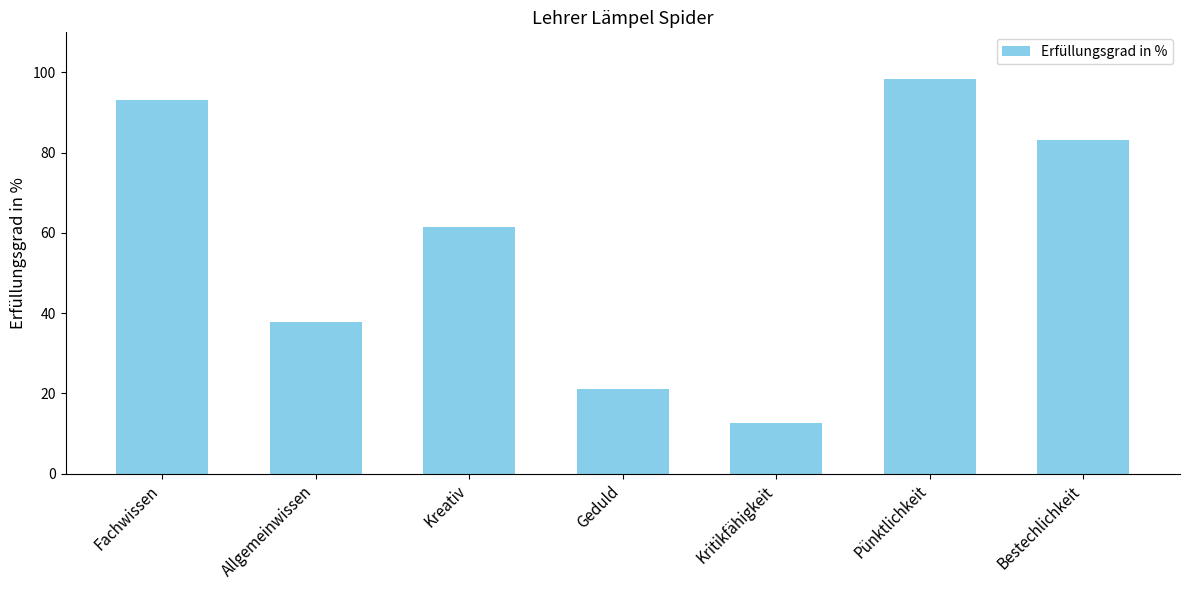

Are the bars grouped side by side (vs. stacked)?

No